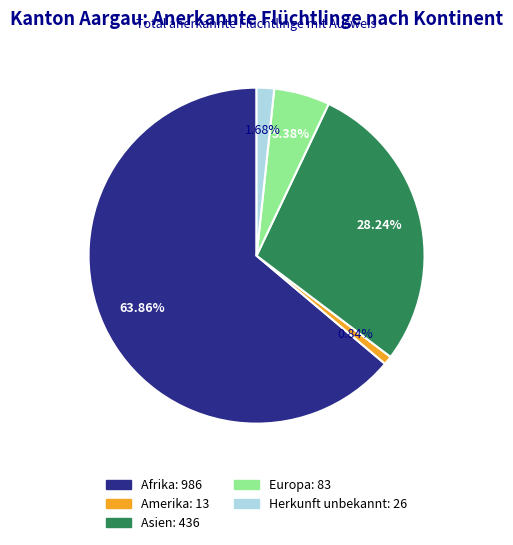

Which has a higher value, Europa or Amerika?

Europa